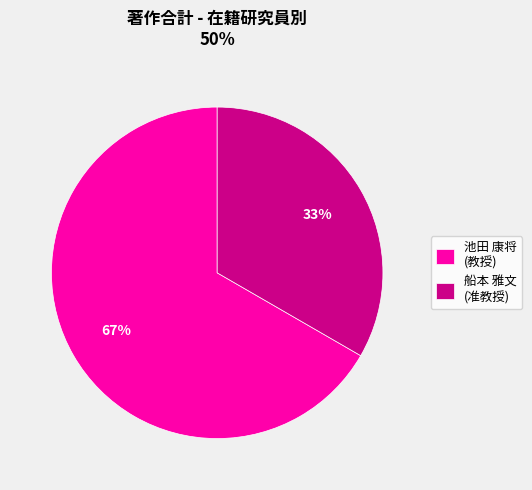

Does any single category account for the majority?

Yes